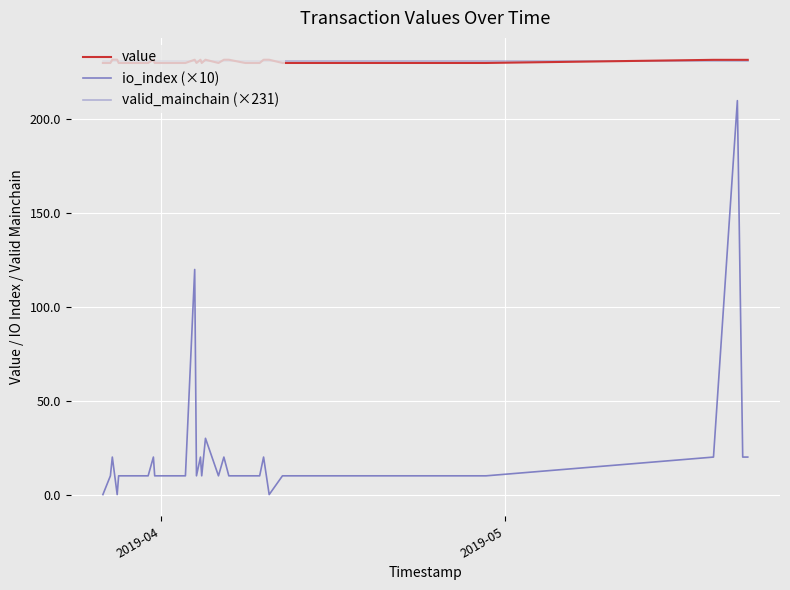

Which series has the largest range (max minus min)?

io_index (×10)